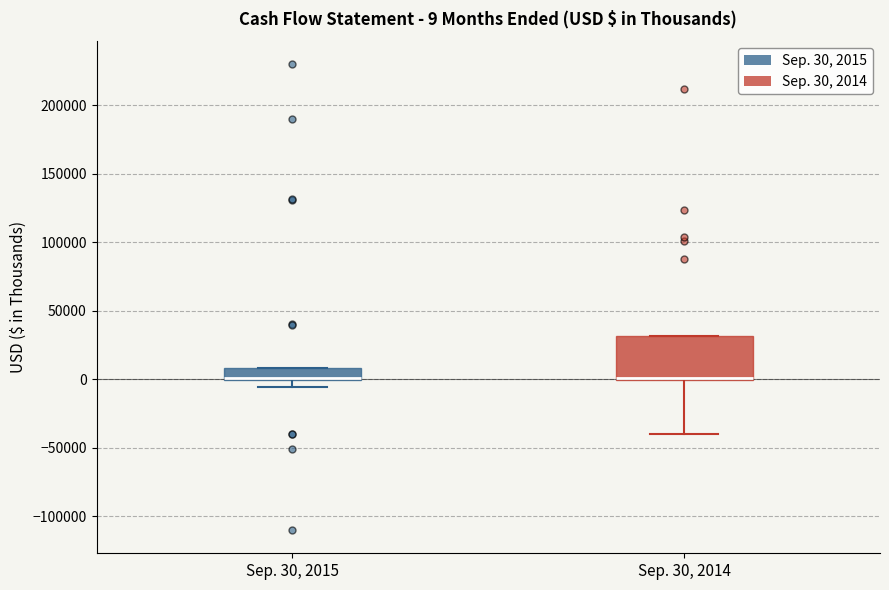

Which box is the tallest, from its lower edge to its upper edge?

Sep. 30, 2014